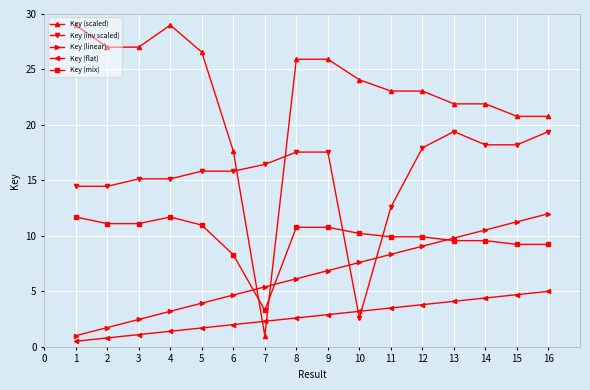

Does the chart have visible grid lines?

Yes